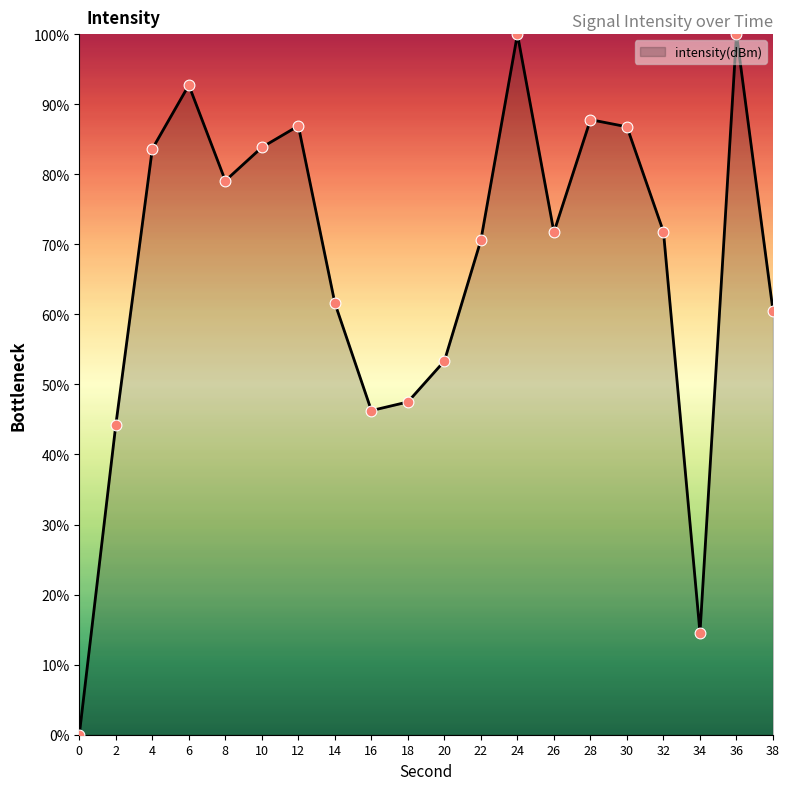

Which has a higher value, 28 or 16?

28